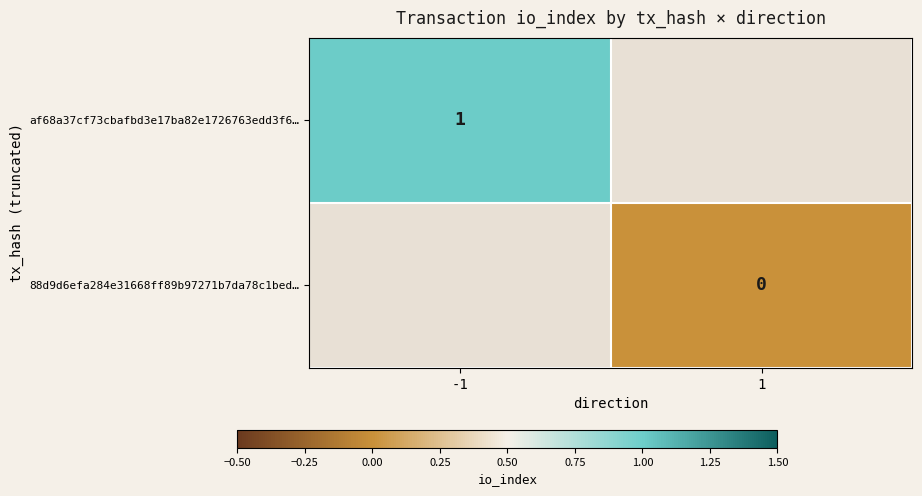

The value of af68a37cf73cbafbd3e17ba82e1726763edd3f6… at -1 is 1. True or false?

True